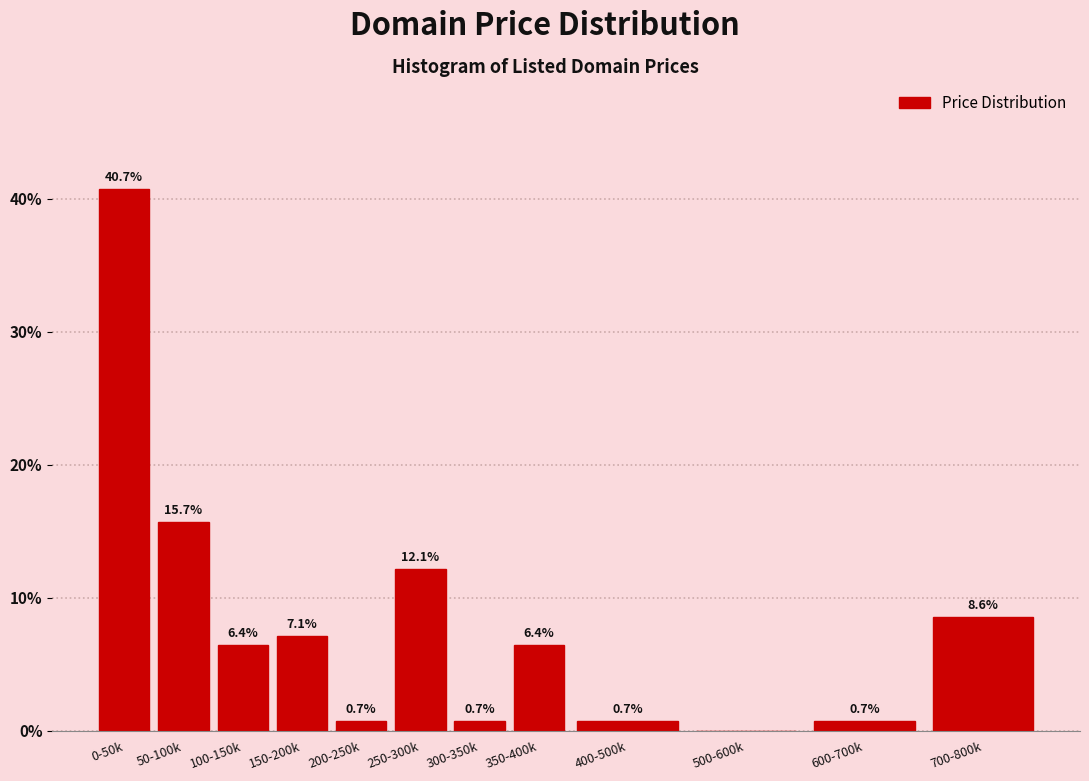

Reading left to right, extract all data points from this chart.

0-50k=40.7	50-100k=15.7	100-150k=6.4	150-200k=7.1	200-250k=0.7	250-300k=12.1	300-350k=0.7	350-400k=6.4	400-500k=0.7	500-600k=0.0	600-700k=0.7	700-800k=8.6